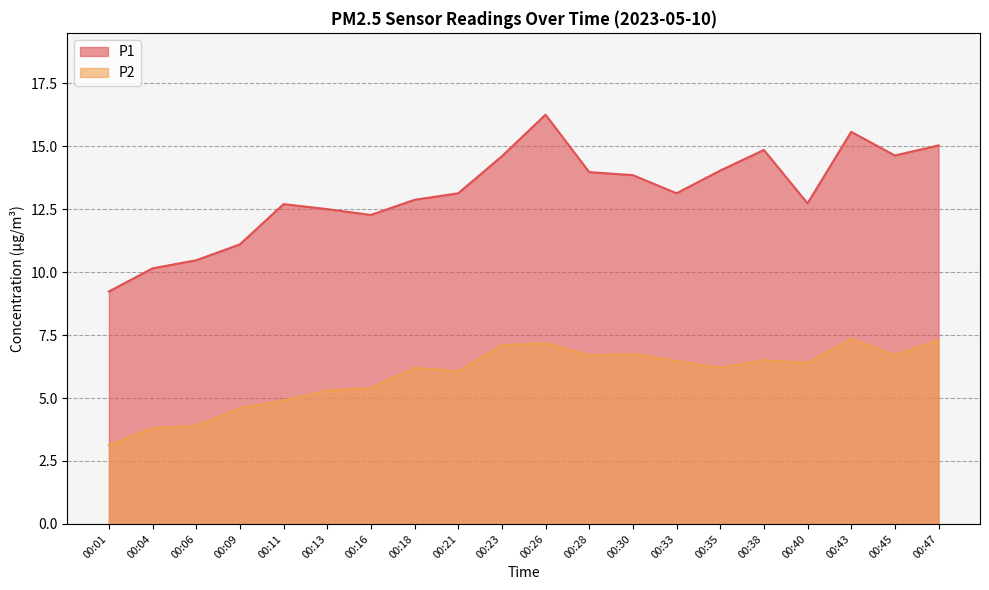

What is the difference between the P1 values at 00:47 and 00:45?

0.4